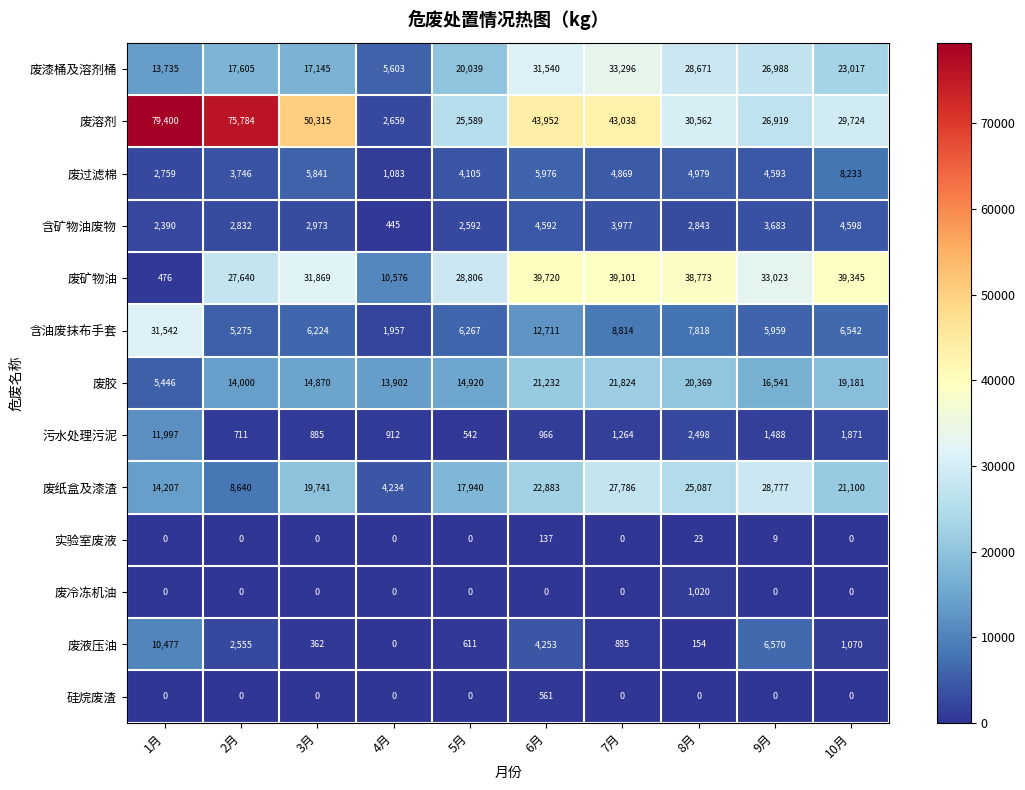

What is the spread (max minus min) of values at 9月?

33023